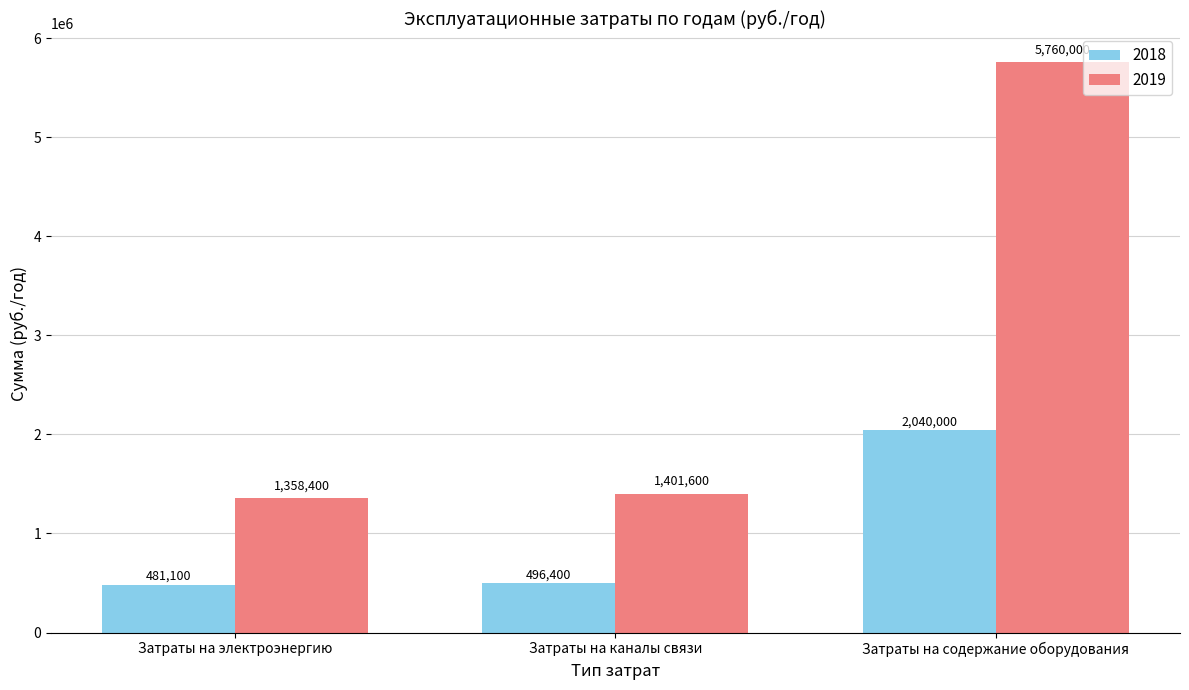

Reading left to right, extract all data points from this chart.

2018: 481100	496400	2040000
2019: 1358400	1401600	5760000